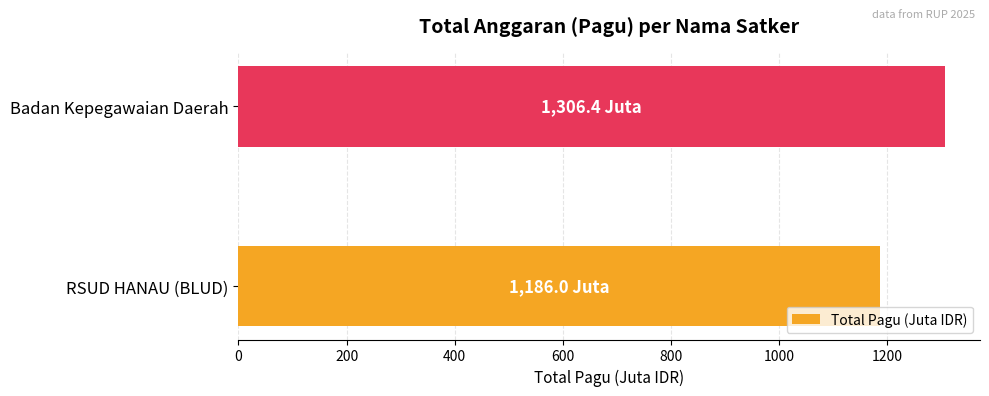

How many distinct data groups are displayed?

1